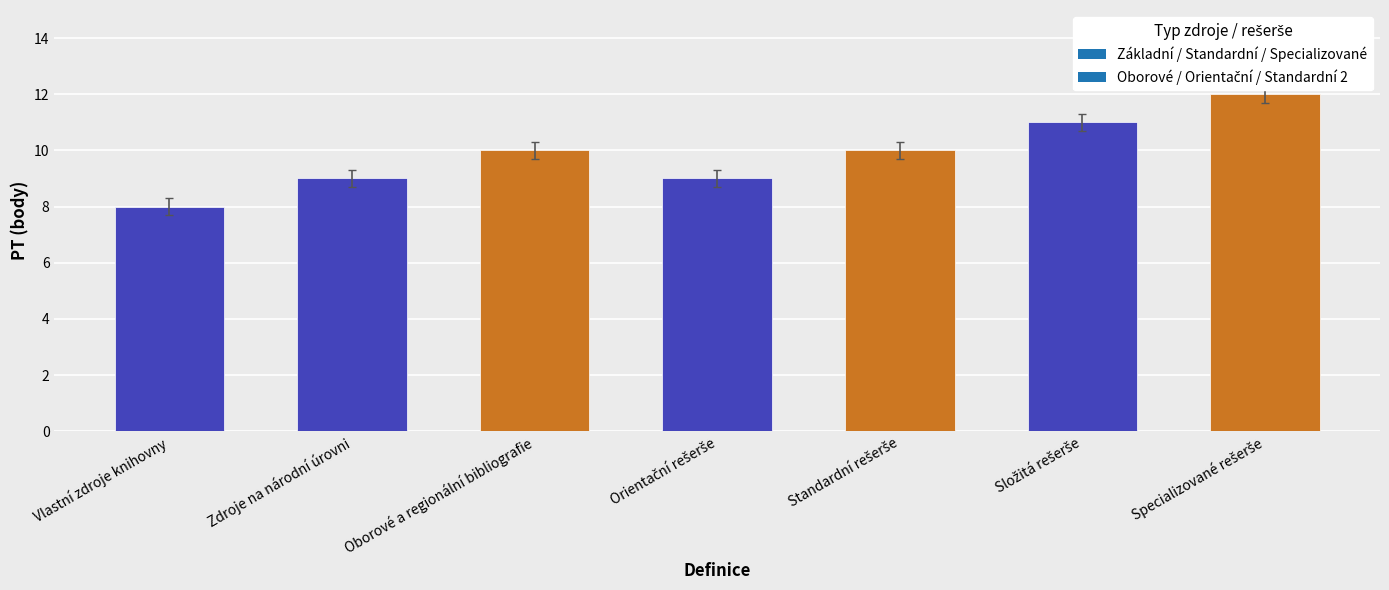

What is the change in value from Vlastní zdroje knihovny to Zdroje na národní úrovni?

+1